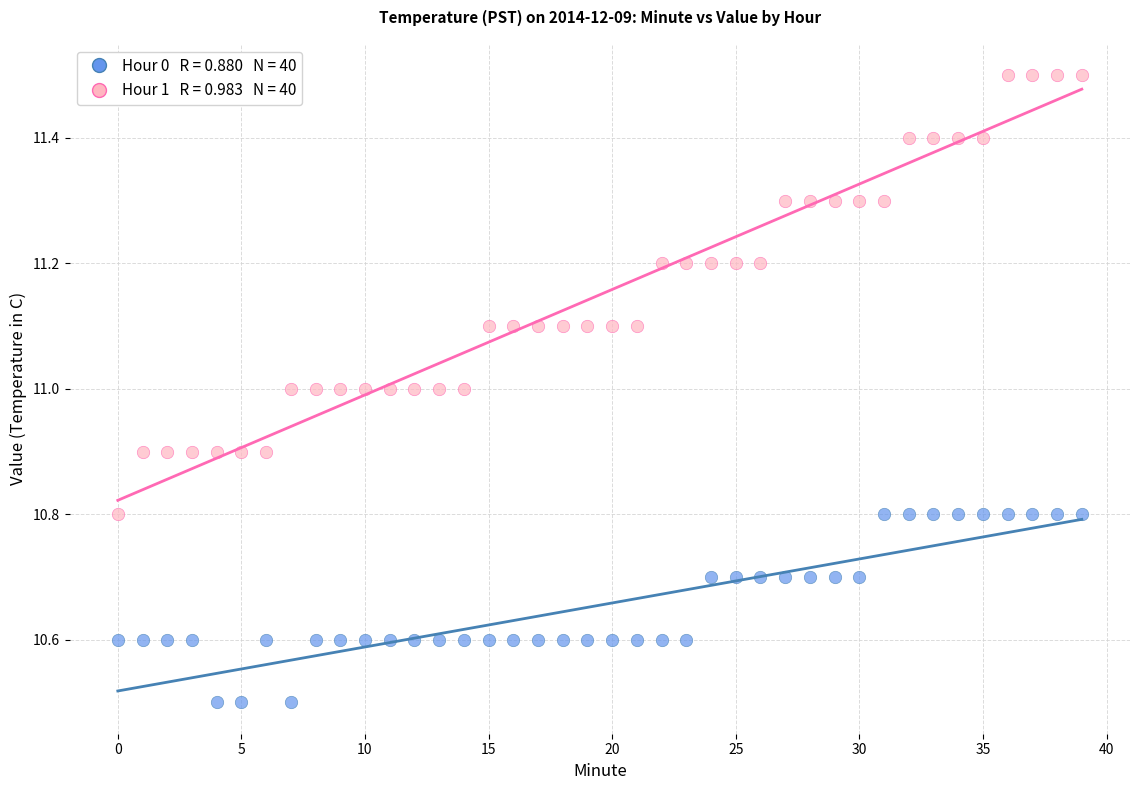

Across all data points, what is the range of Y values (max minus min)?

1.0